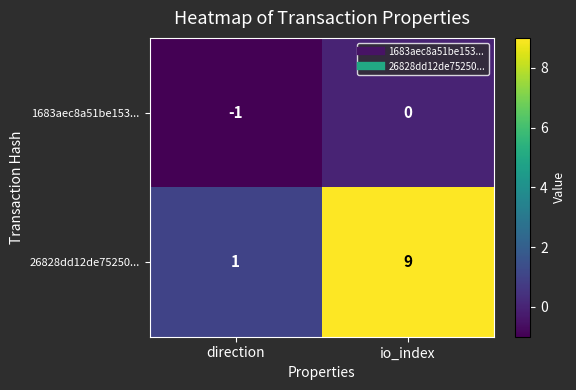

Reading left to right, list all the values displayed in this chart.

1683aec8a51be153...: -1	0
26828dd12de75250...: 1	9